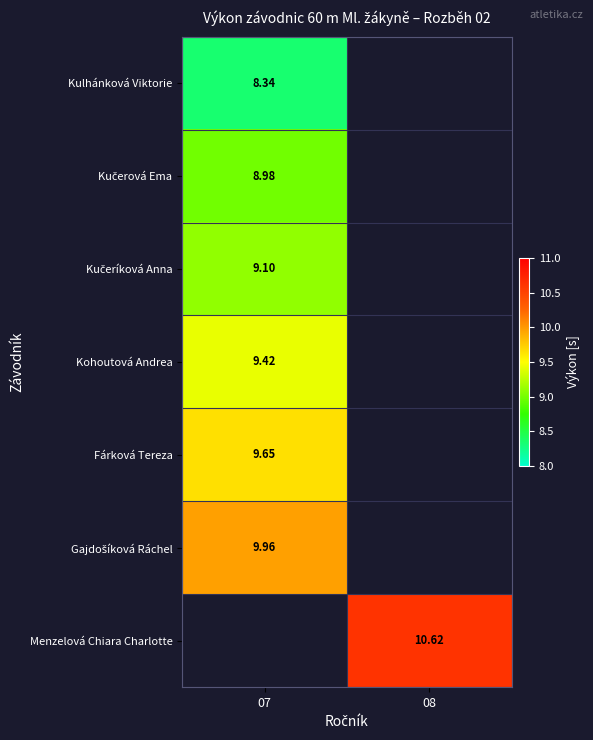

Which series has the largest range (max minus min)?

Kulhánková Viktorie